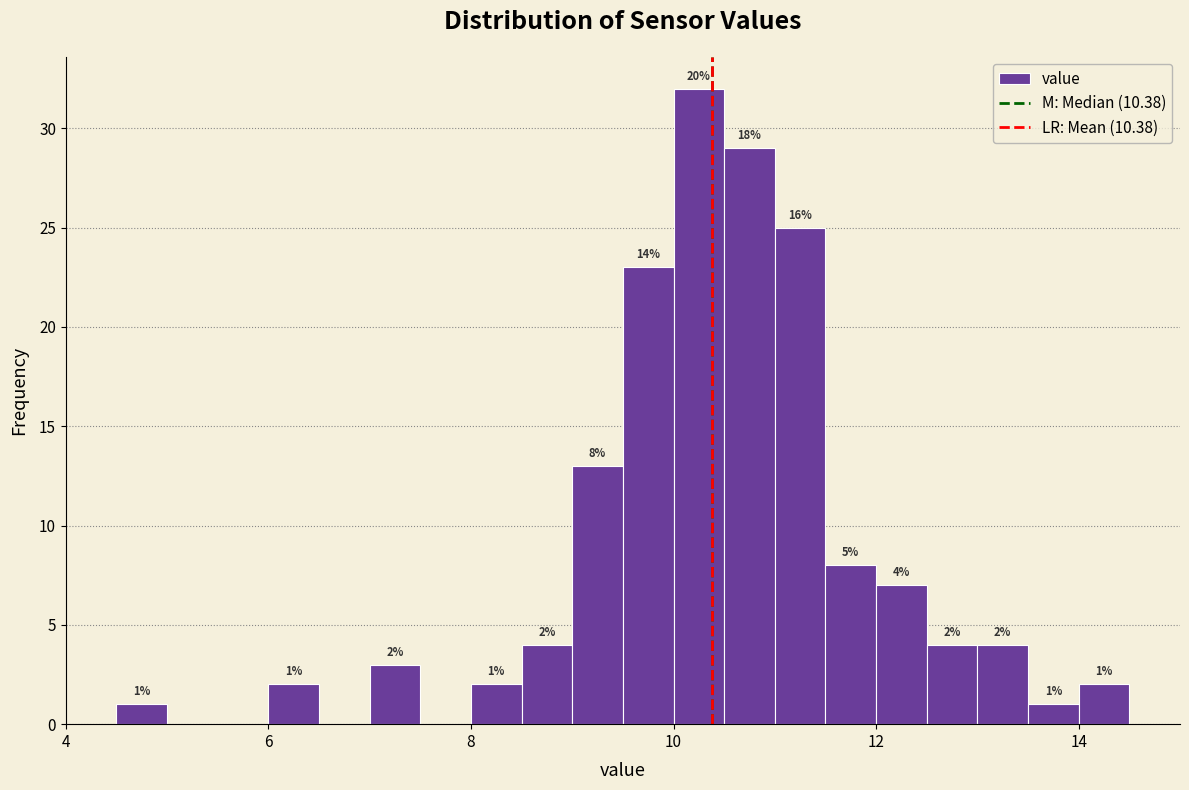

Read against the x-axis, roughly where is the centre of the tallest bar?

10.2